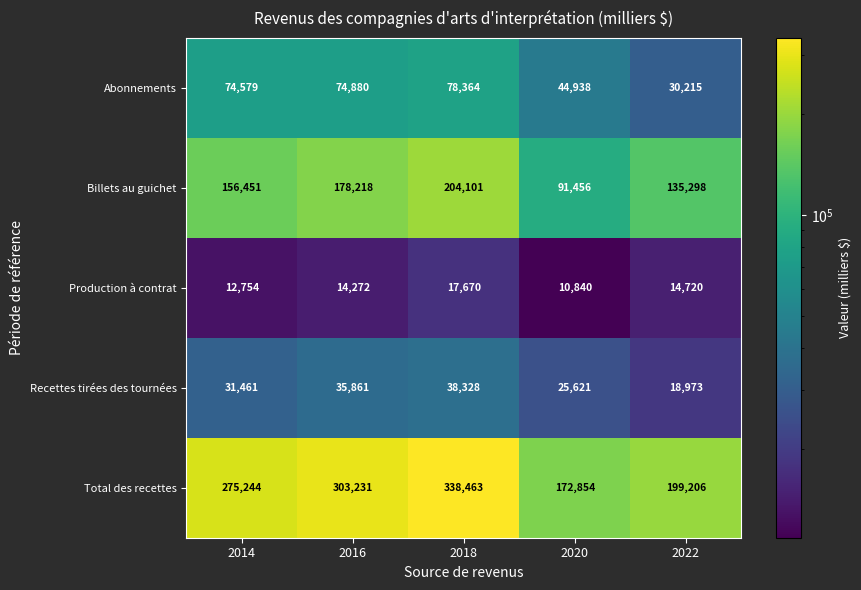

What is the total value across all series at 2022?

398412